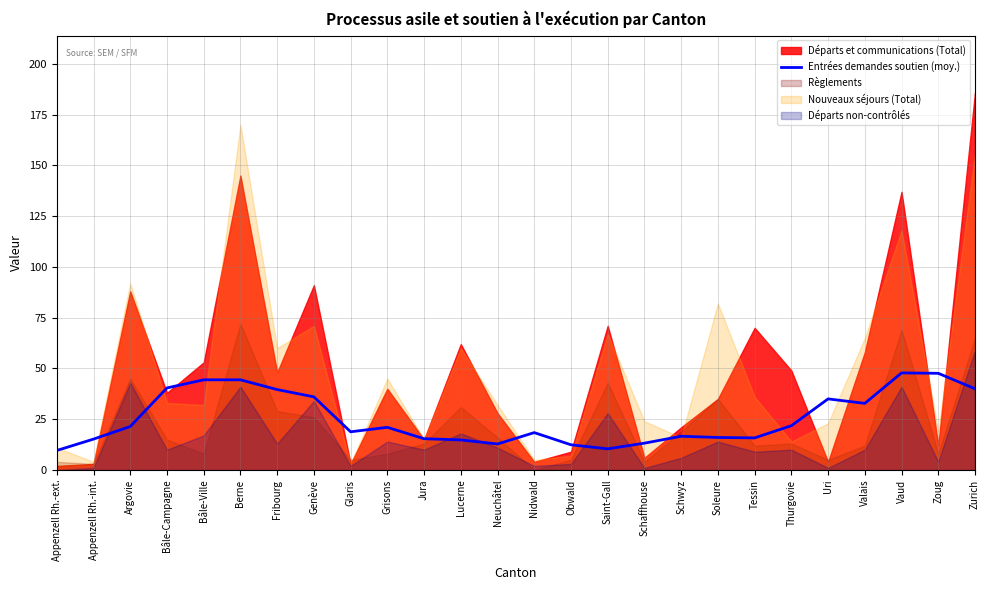

The chart shows a value of 21.8 at Thurgovie. True or false?

True